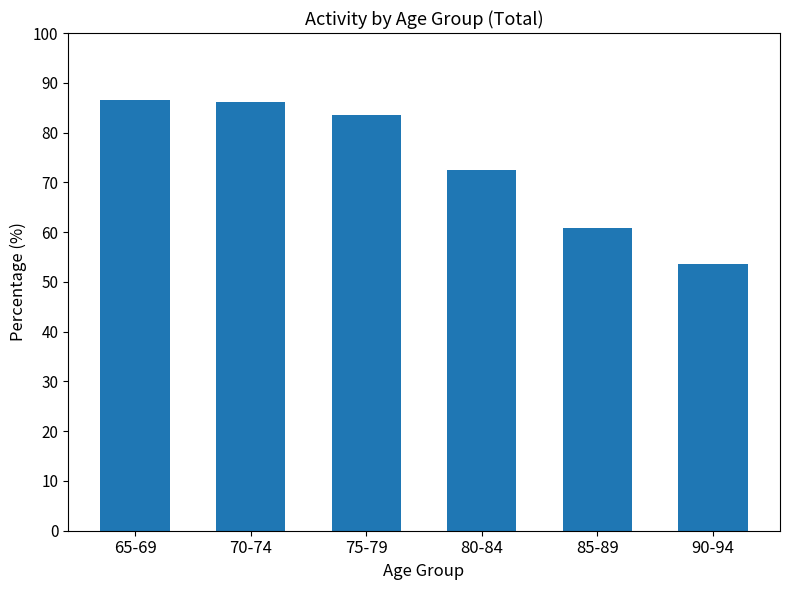

What is the value of the 4th bar from the left?

72.5